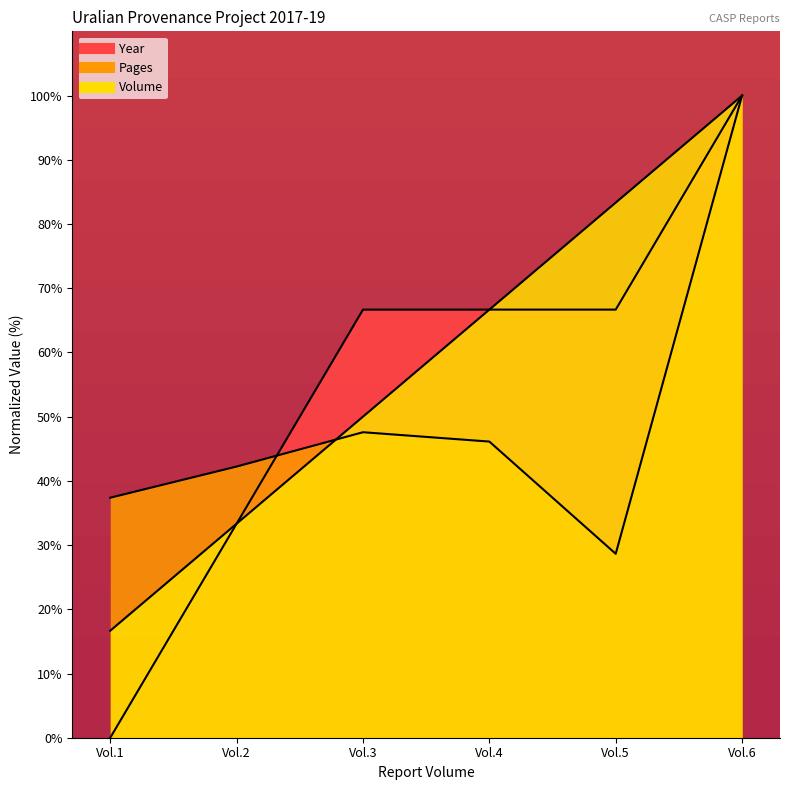

The Pages series shows 18.9 at Vol.5. True or false?

False